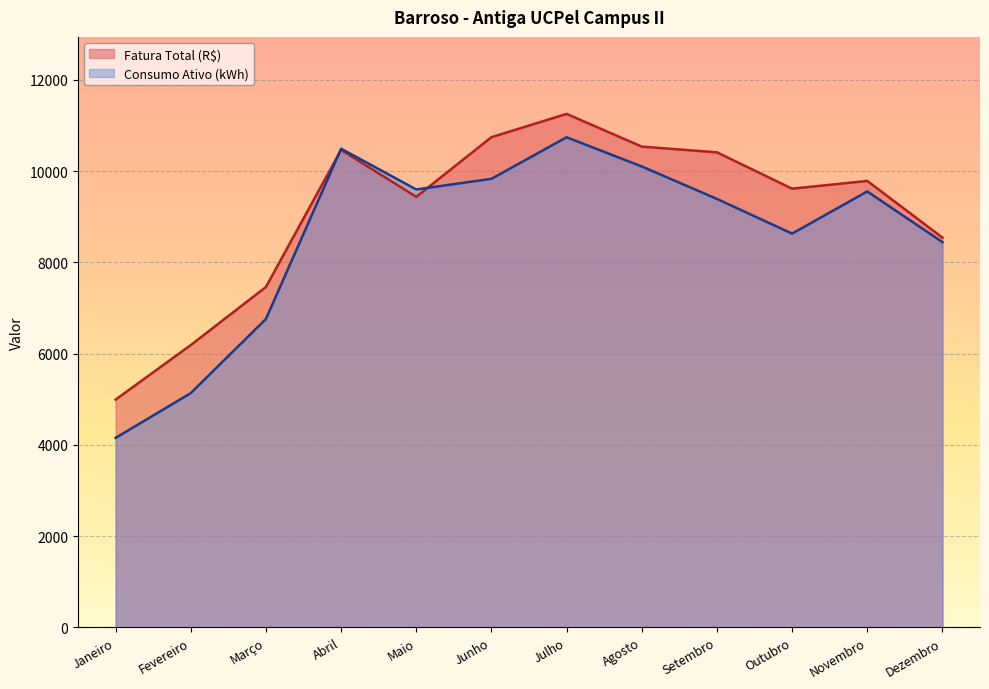

Where is the first local minimum for Consumo Ativo (kWh)?

Maio